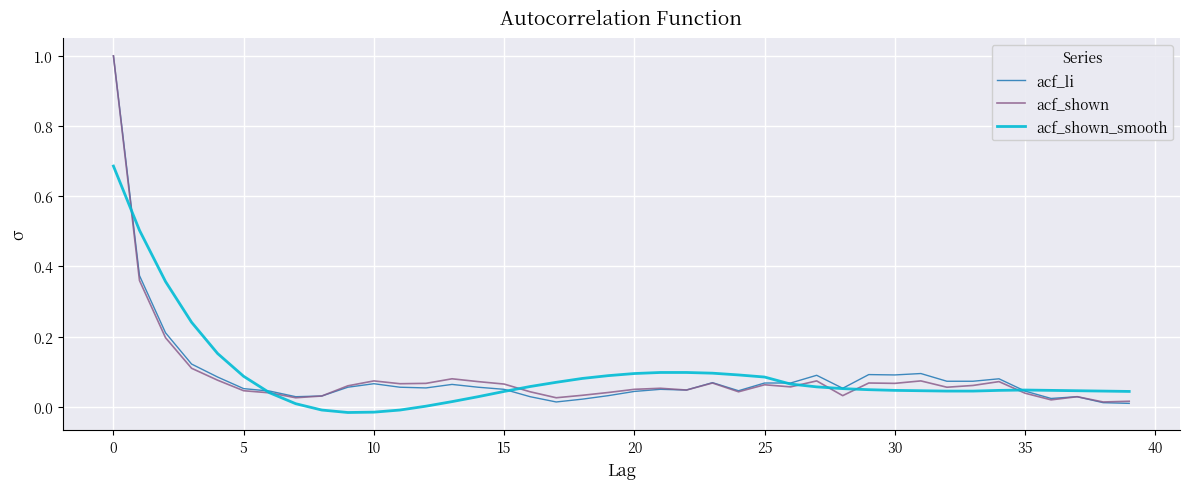

Which series has the widest spread of values?

acf_li